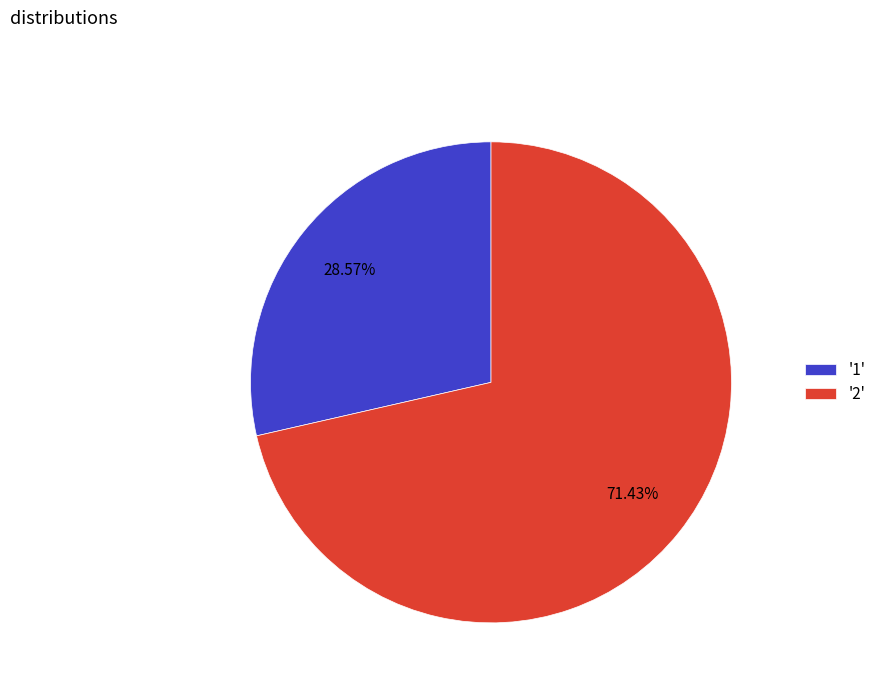

Rank the categories by value from lowest to highest.

'1', '2'